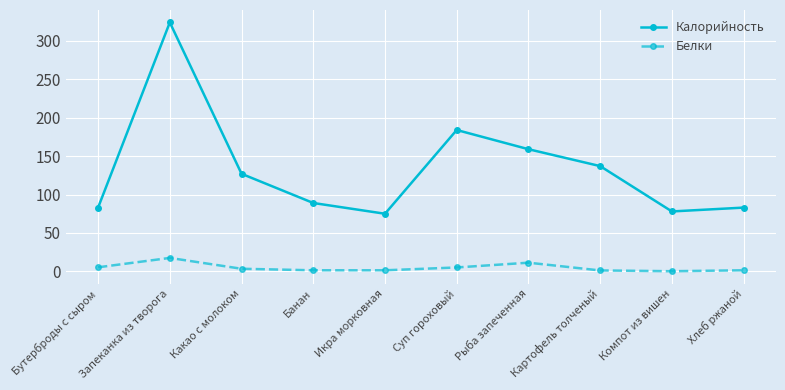

What is the difference between the Калорийность values at Компот из вишен and Какао с молоком?

49.0